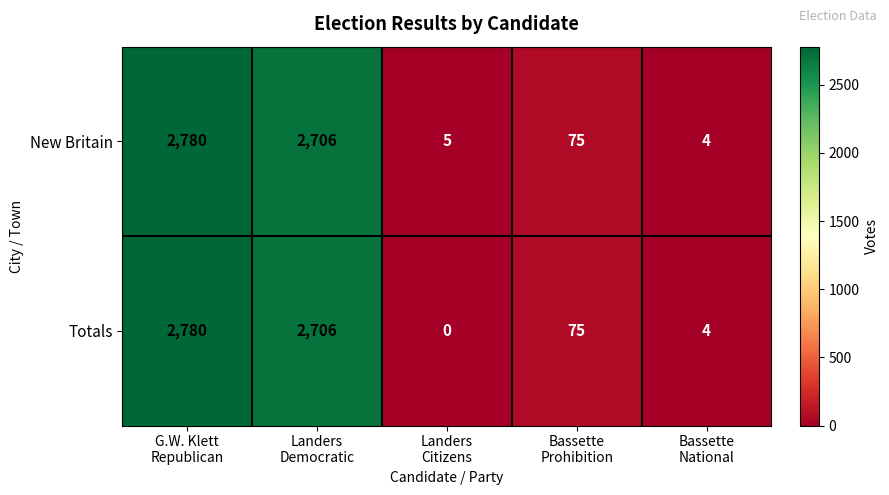

What is the difference between the maximum and minimum values in the Totals series?

2780